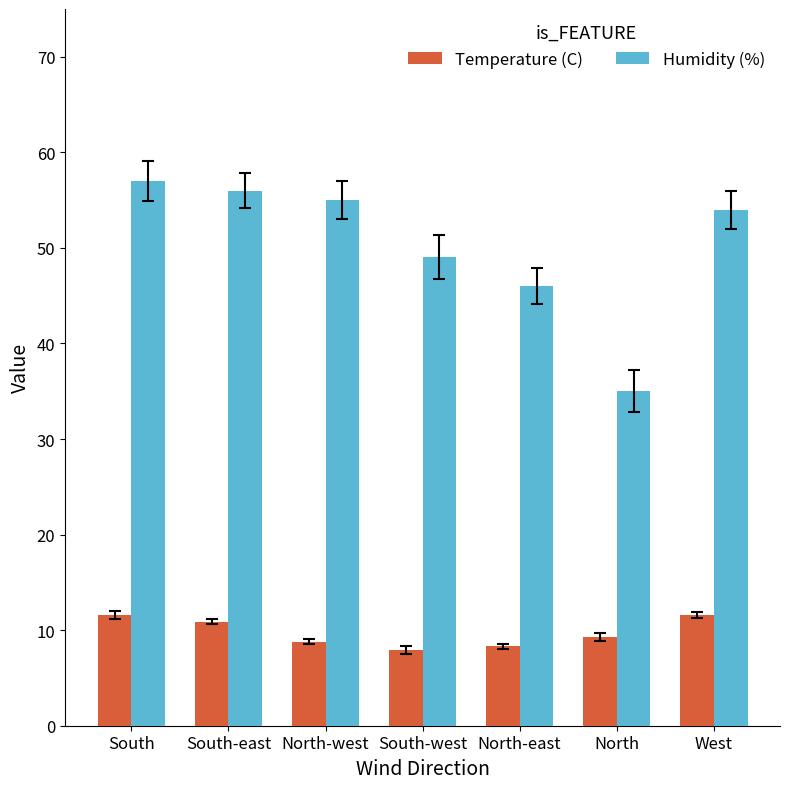

Between North and West, which series saw the biggest shift?

Humidity (%)